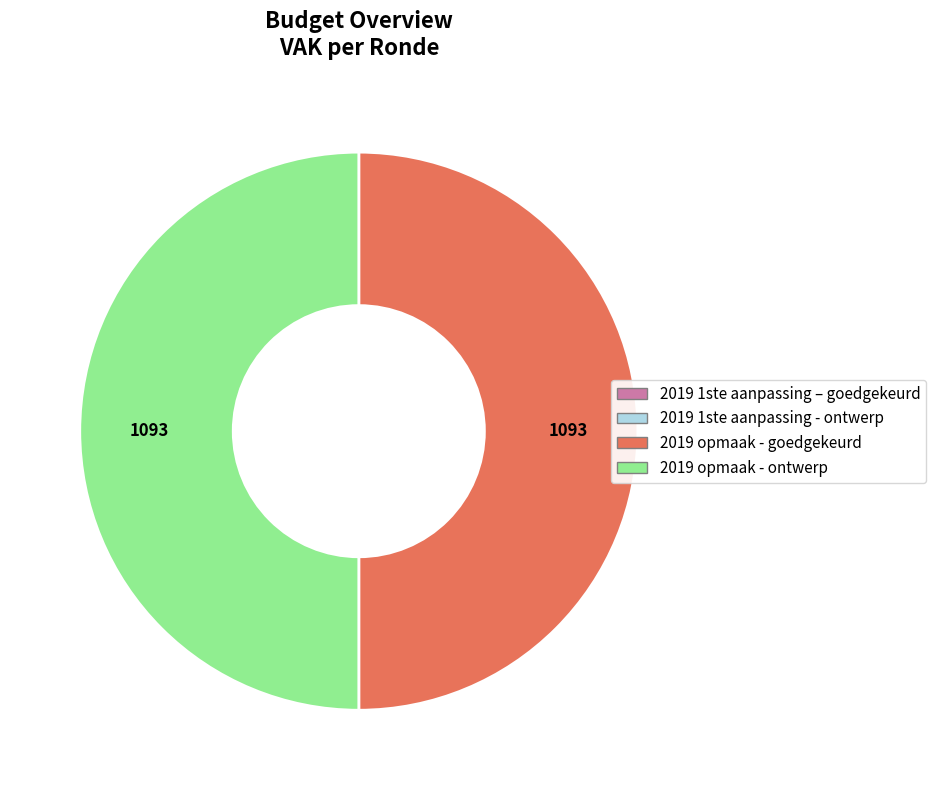

Does any single category account for the majority?

No